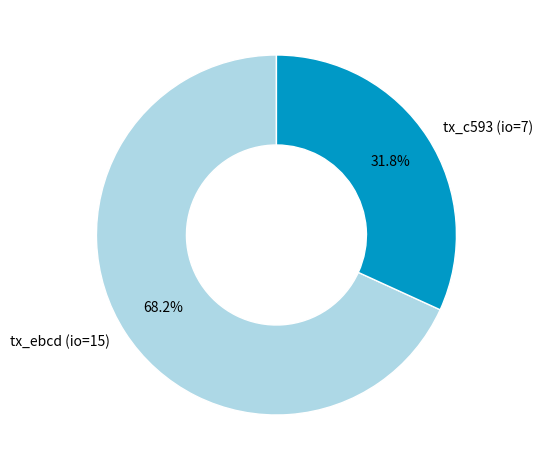

Does tx_ebcd (io=15) represent more than half of the total?

Yes